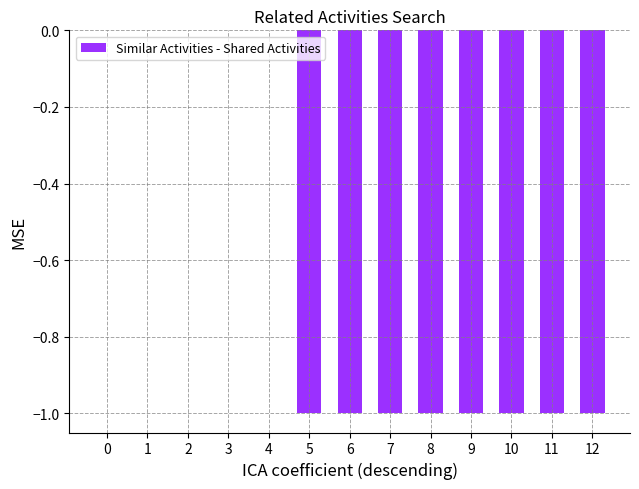

Is it true that the value at 2 is -1?

False